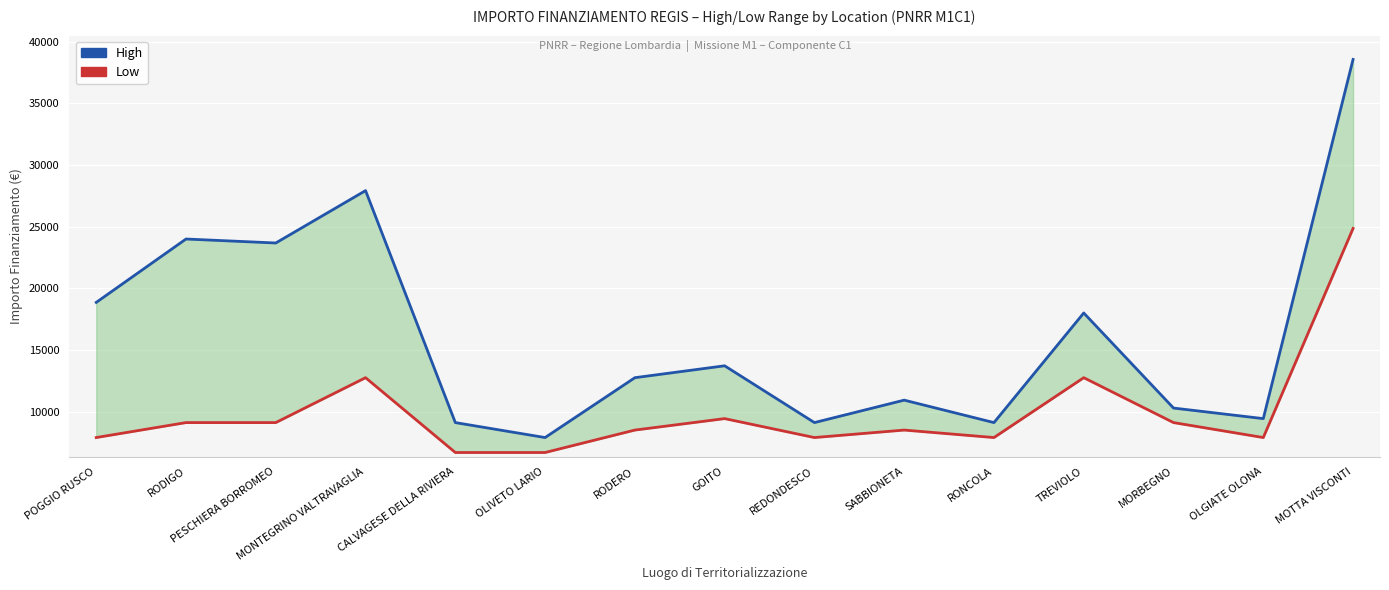

True or false: Low and High intersect in this chart.

False